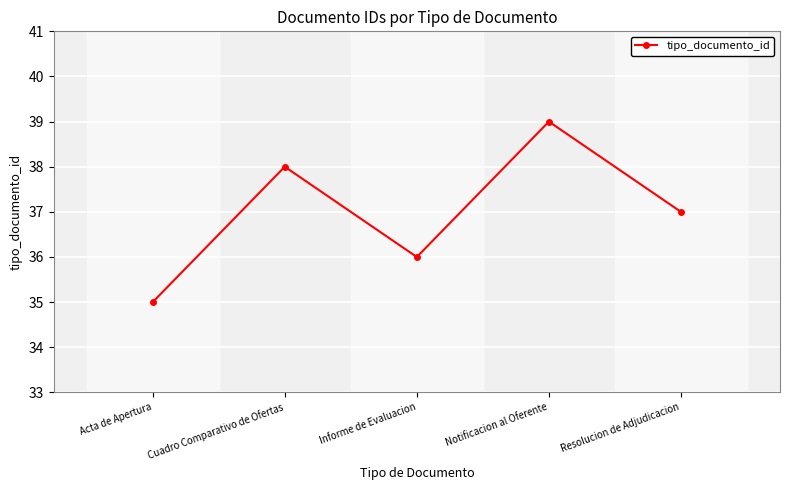

Read the value at Notificacion al Oferente.

39